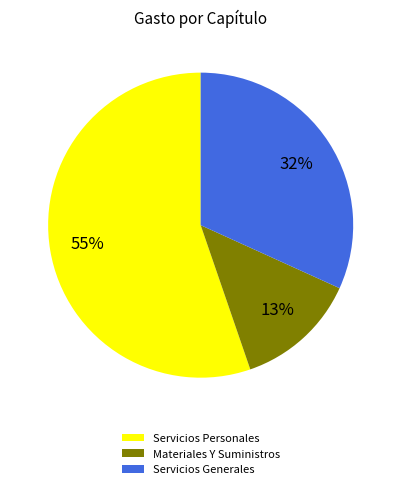

Does any single category account for the majority?

Yes